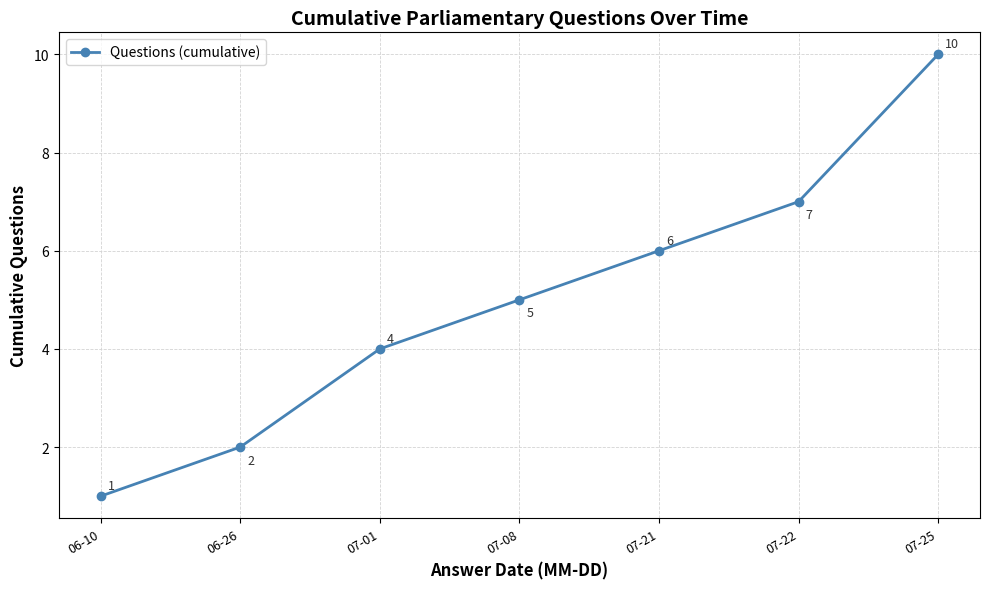

What is the label of the 4th point from the left?

07-08